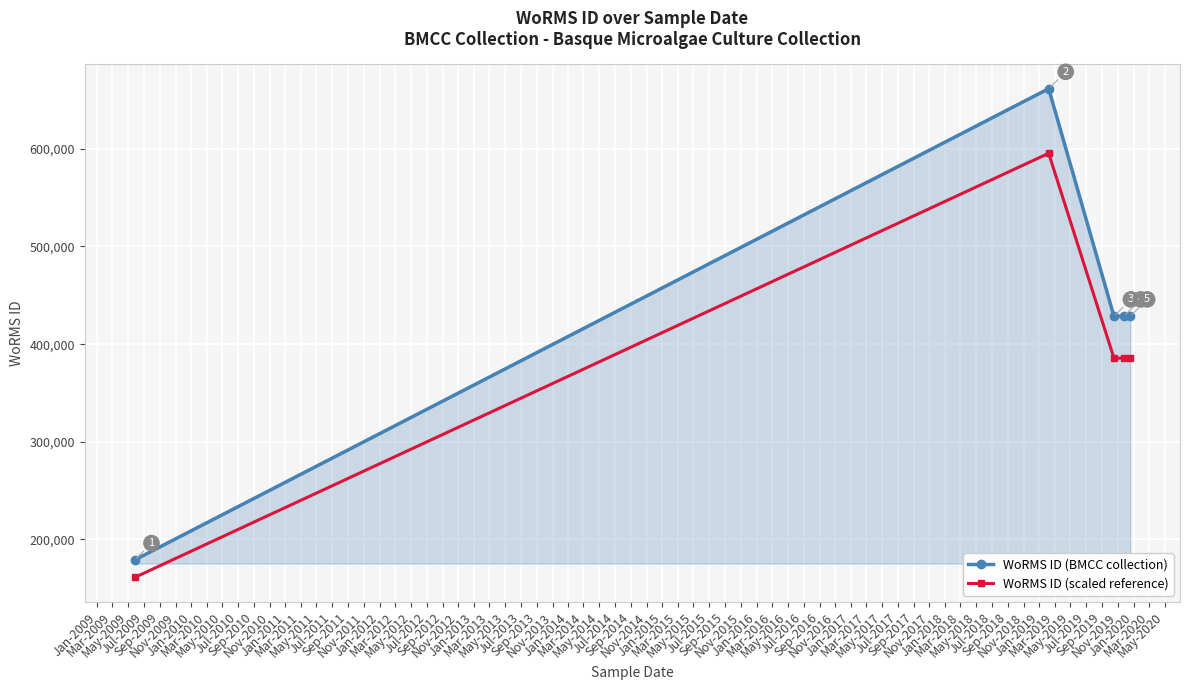

In WoRMS ID (scaled reference), how many points are higher than both neighbors (excluding endpoints)?

1